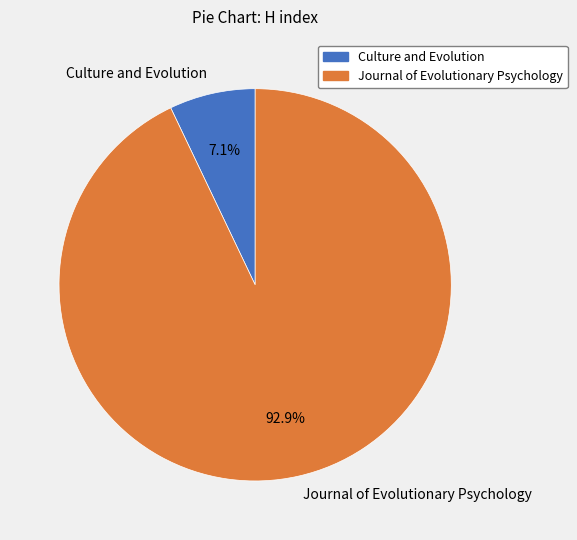

How many slices are in this pie chart?

2